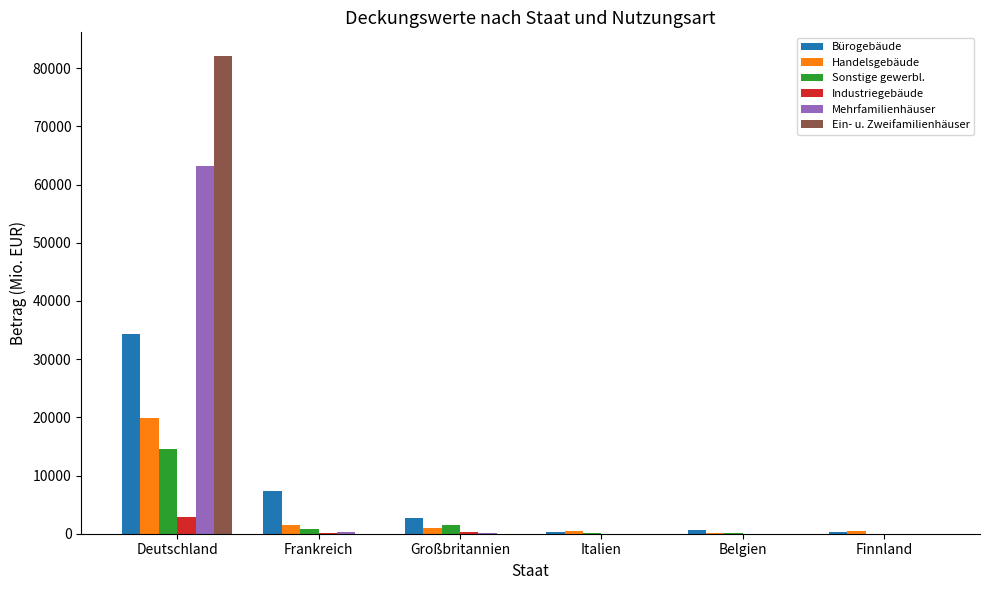

How many data points does each series have?

6